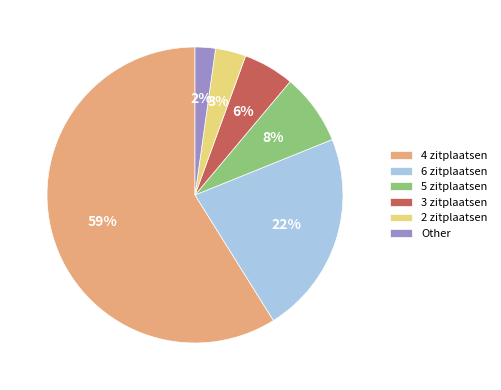

True or false: 5 zitplaatsen accounts for 8% of the total.

True